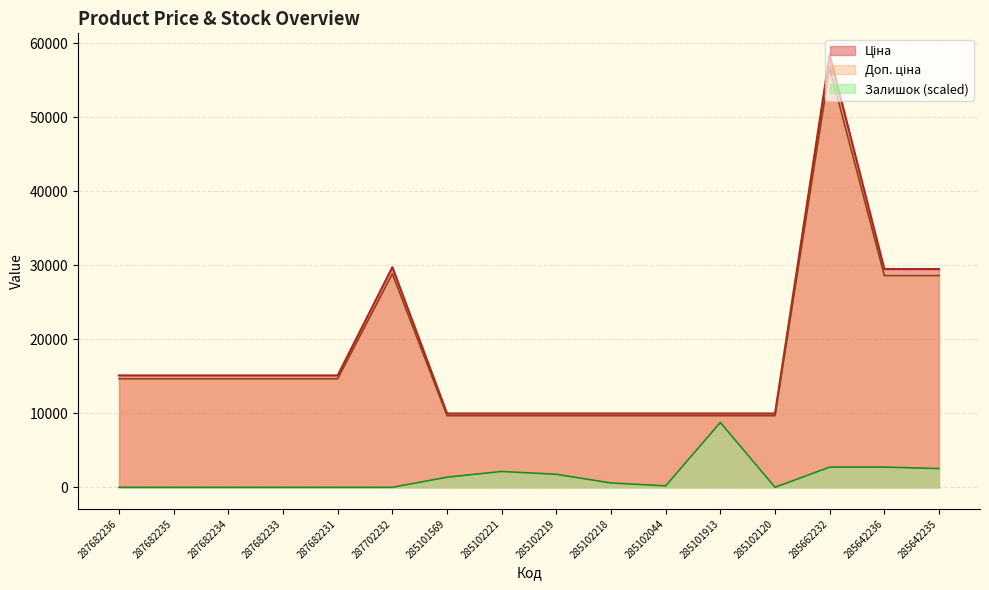

What is the average value of the Доп. ціна series?

17737.8